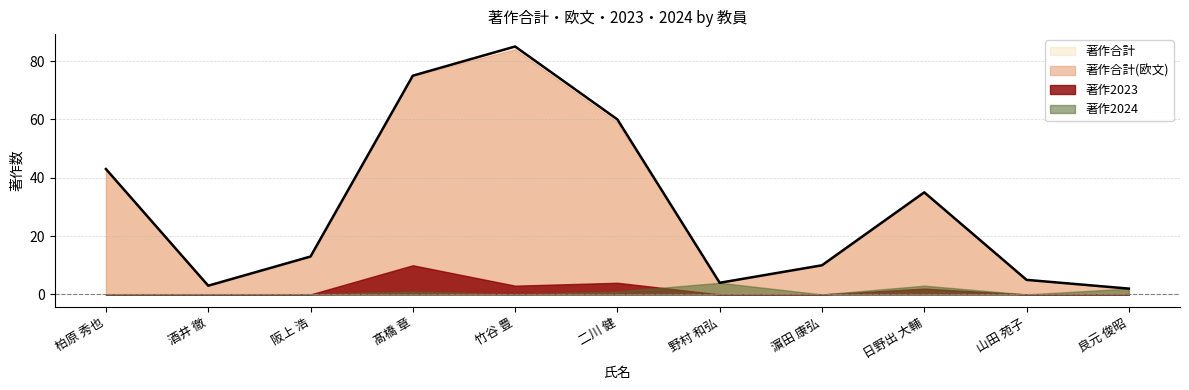

At which category does 著作2023 reach its first local valley?

竹谷 豊